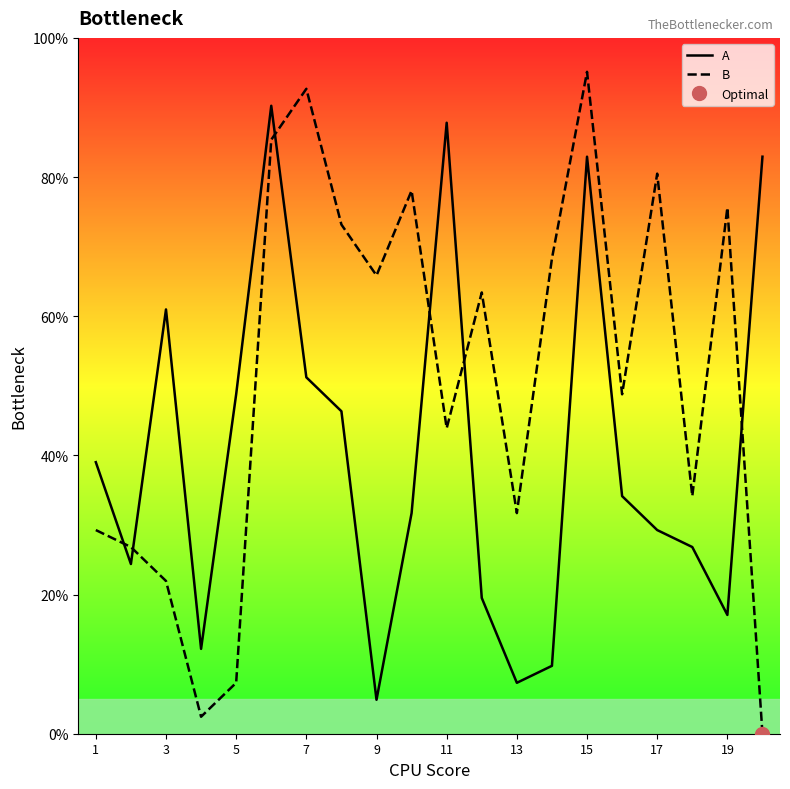

What is the difference between the maximum and minimum values in the B series?

95.1